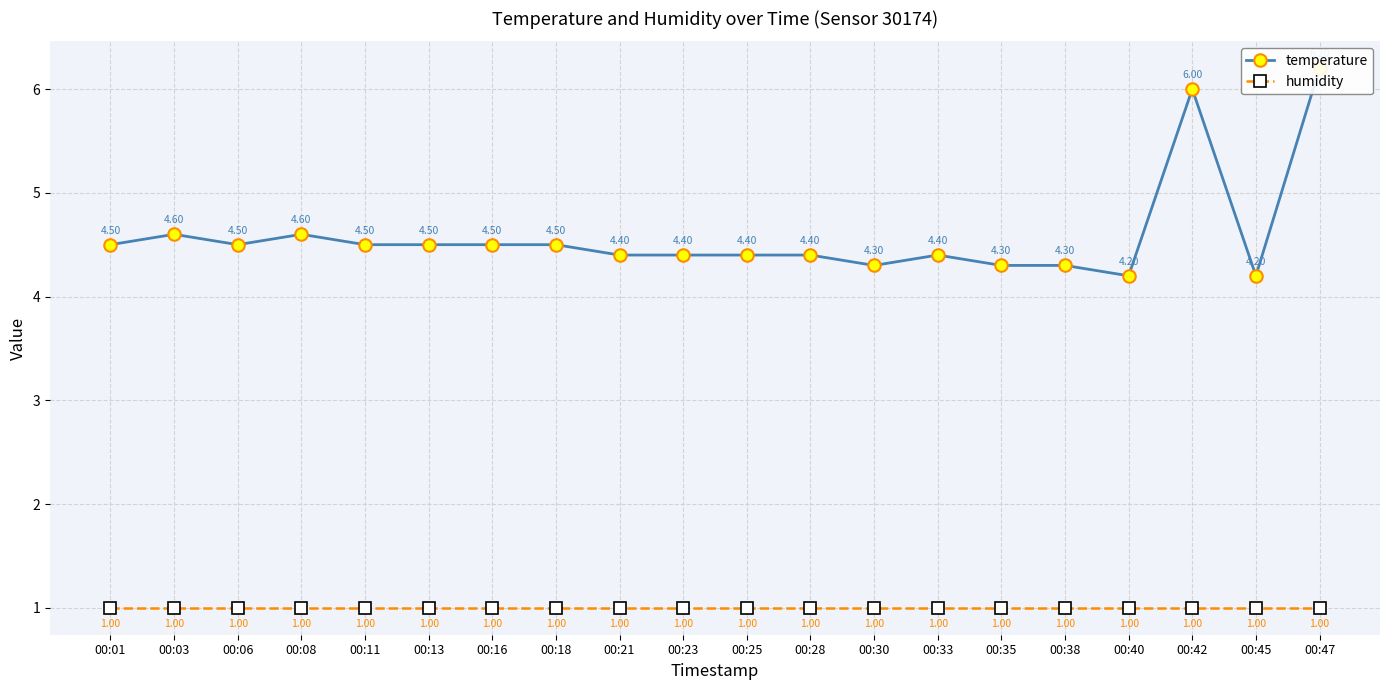

True or false: temperature and humidity cross at least once.

False